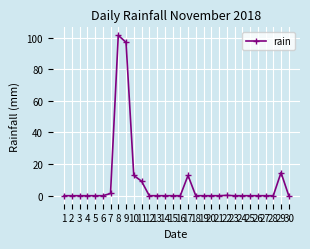

Where is the data nearest to the value 50?

29